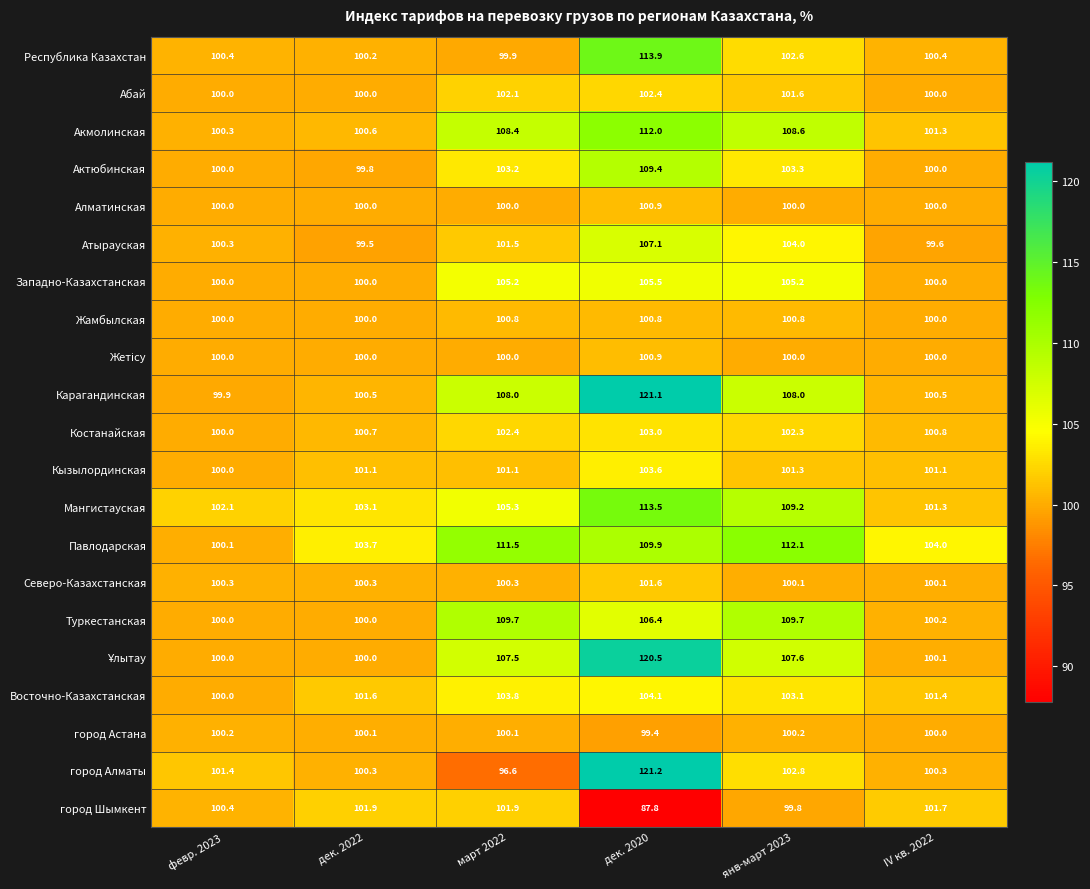

True or false: Кызылординская has a value of 101.1 at дек. 2022.

True